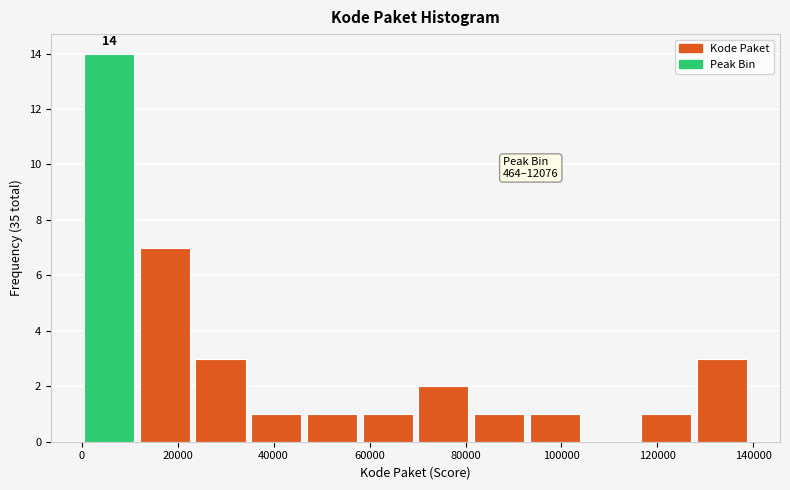

Over which range of the x-axis is the bar tallest?

0 to 12000